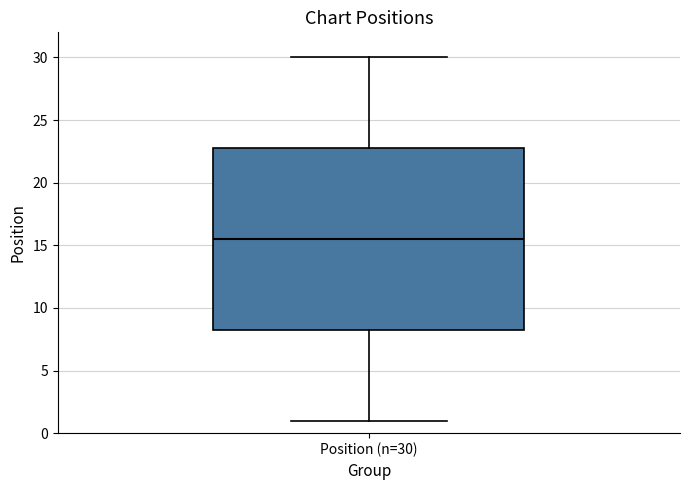

Read this box plot against the y-axis: the position of the median line, the range covered by the box, and the ends of both whiskers. The values are not printed on the chart, so give them approximately, as read against the axis.

median 15.5, box 8.5 to 23.0, whiskers 1.0 to 30.0